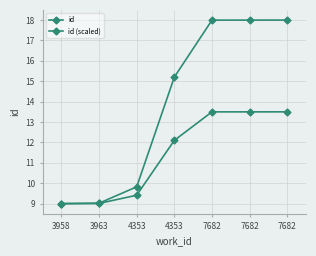

How many distinct data groups are displayed?

2